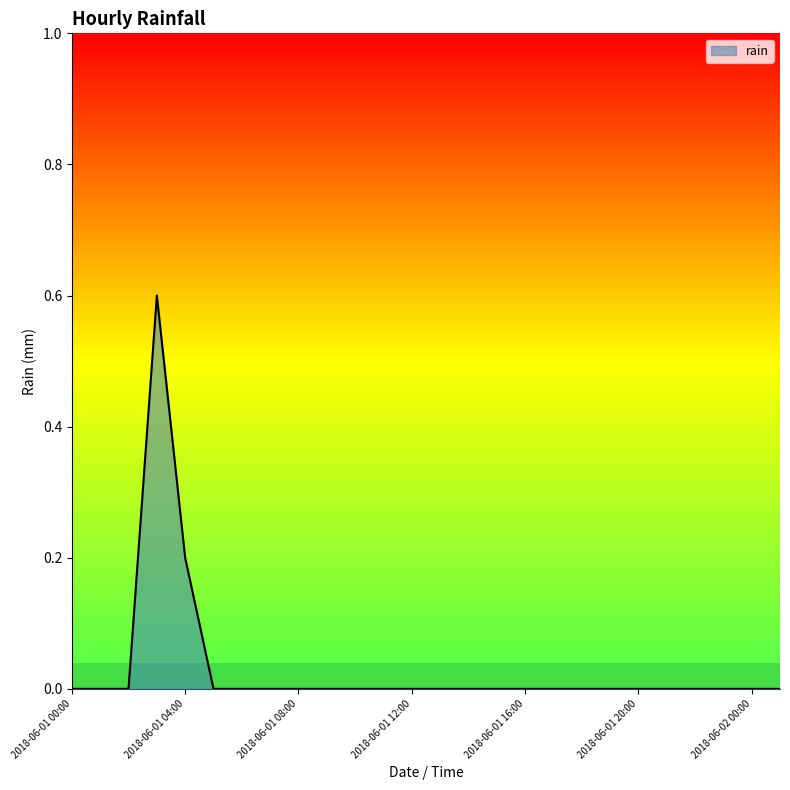

What is the difference between the maximum and minimum values?

0.6